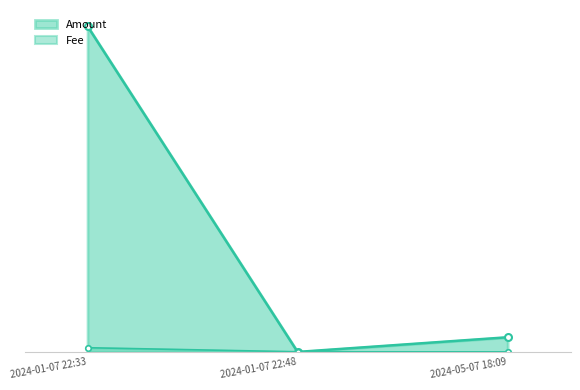

How many data points in Amount are less than 1?

1